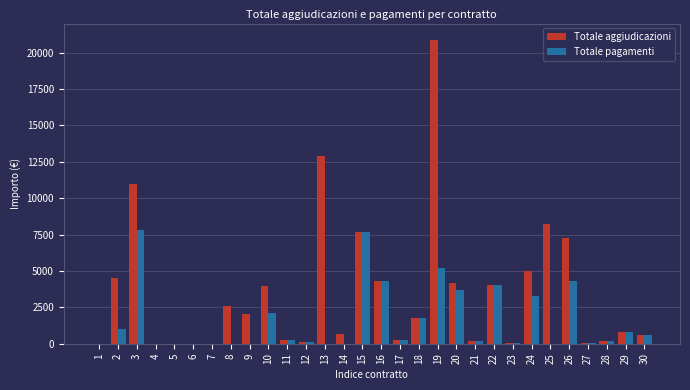

The value of Totale aggiudicazioni at 7 is -11795.4. True or false?

False